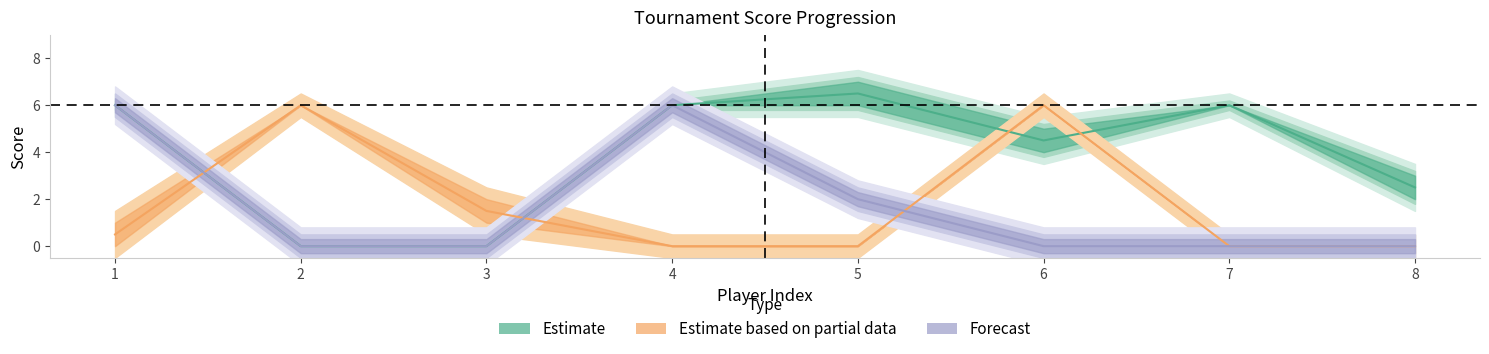

How many categories are shown in the chart?

8